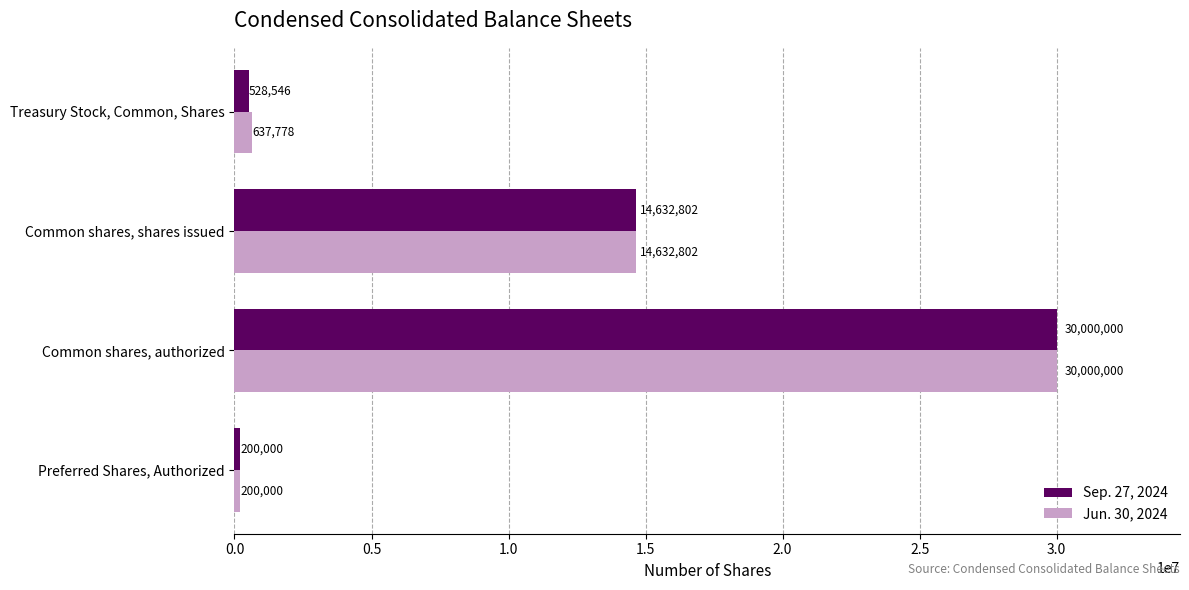

What is the maximum value shown in the chart?

30000000